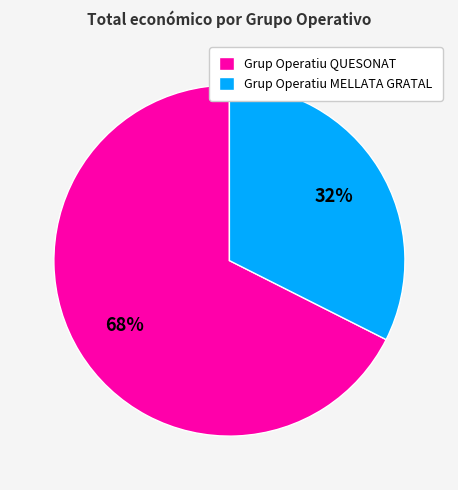

Which has a higher value, Grup Operatiu QUESONAT or Grup Operatiu MELLATA GRATAL?

Grup Operatiu QUESONAT